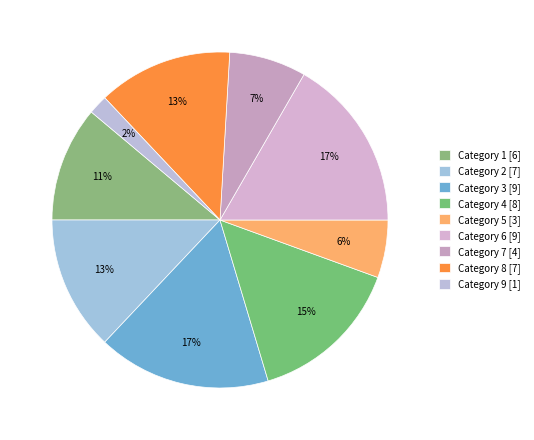

How many segments does this pie chart have?

9